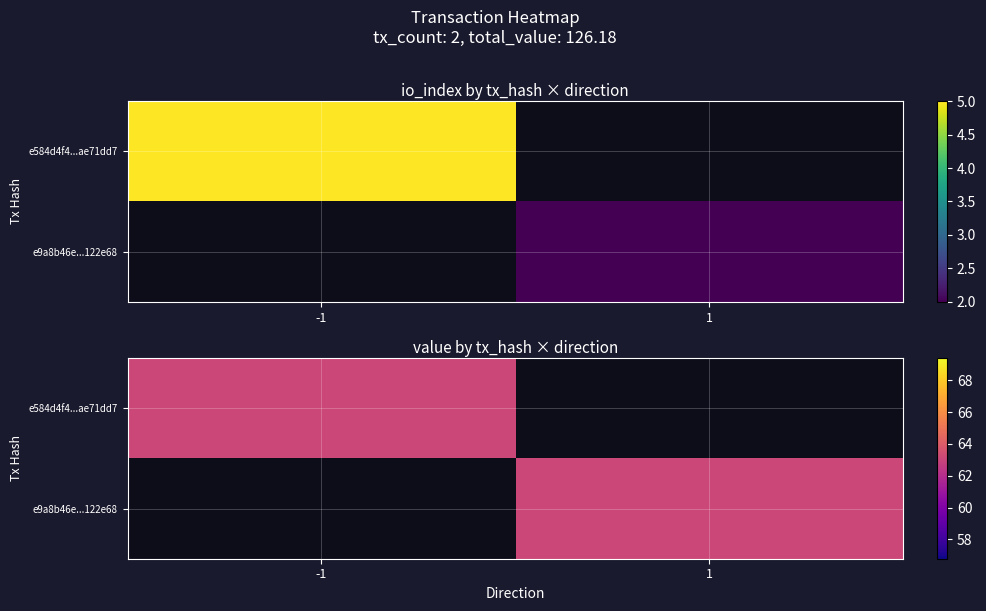

What is the maximum value for e9a8b46ebd88810636edc49f0d467392c122e68?

63.1